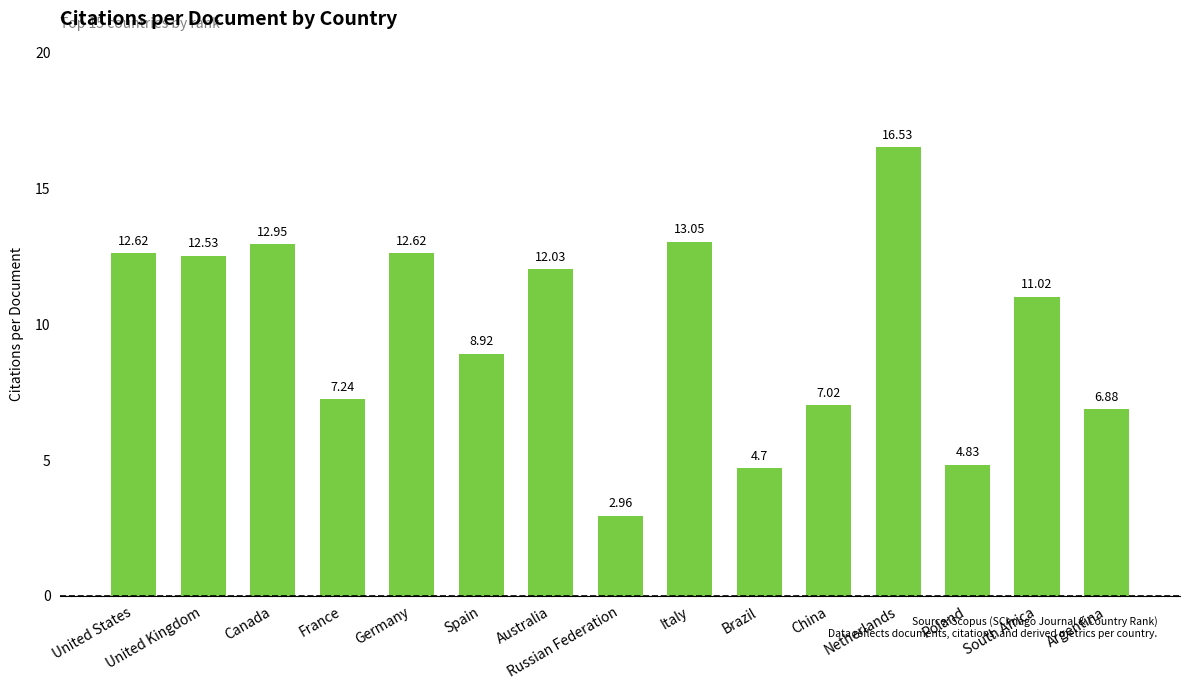

What is the label of the 5th bar from the right?

China